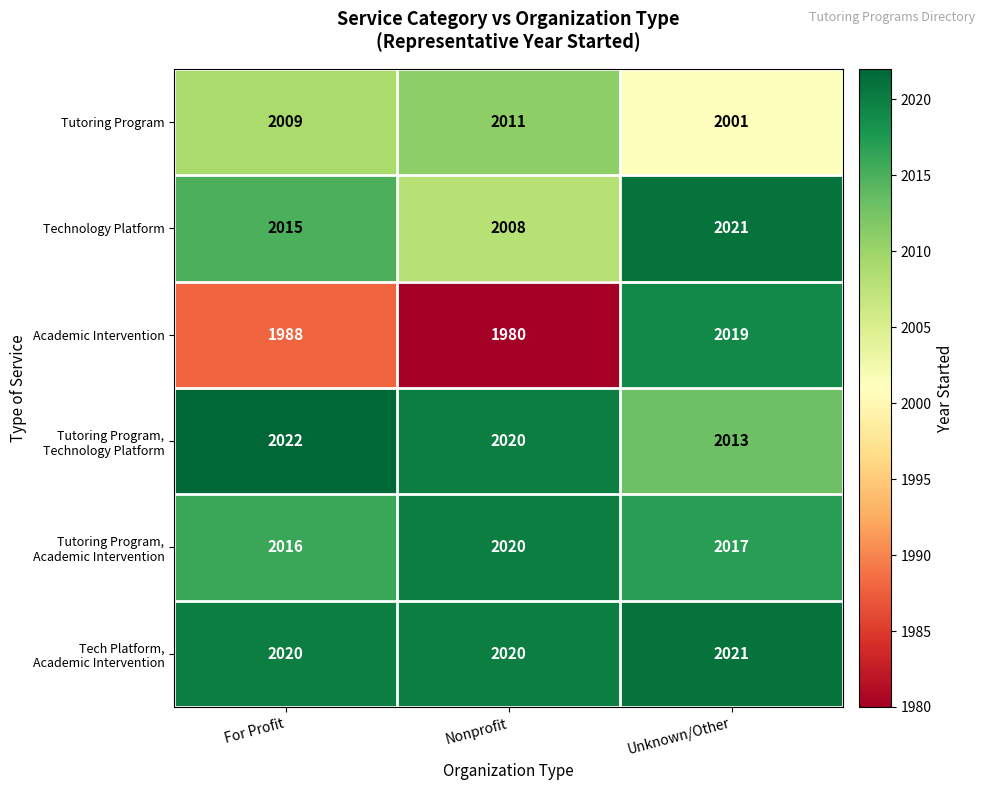

What is the spread (max minus min) of values at Nonprofit?

40